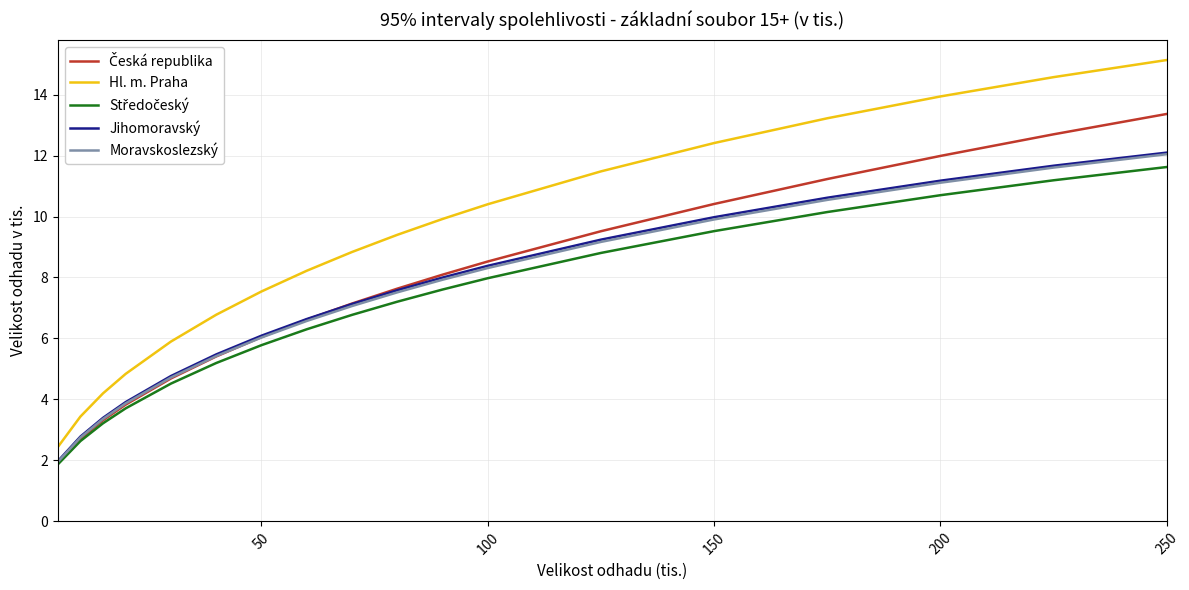

True or false: Hl. m. Praha and Jihomoravský intersect in this chart.

False